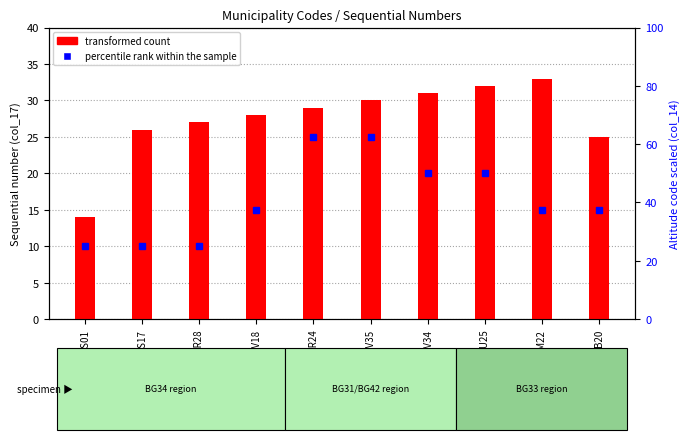

What is the label of the 1st bar from the right?

DOB20